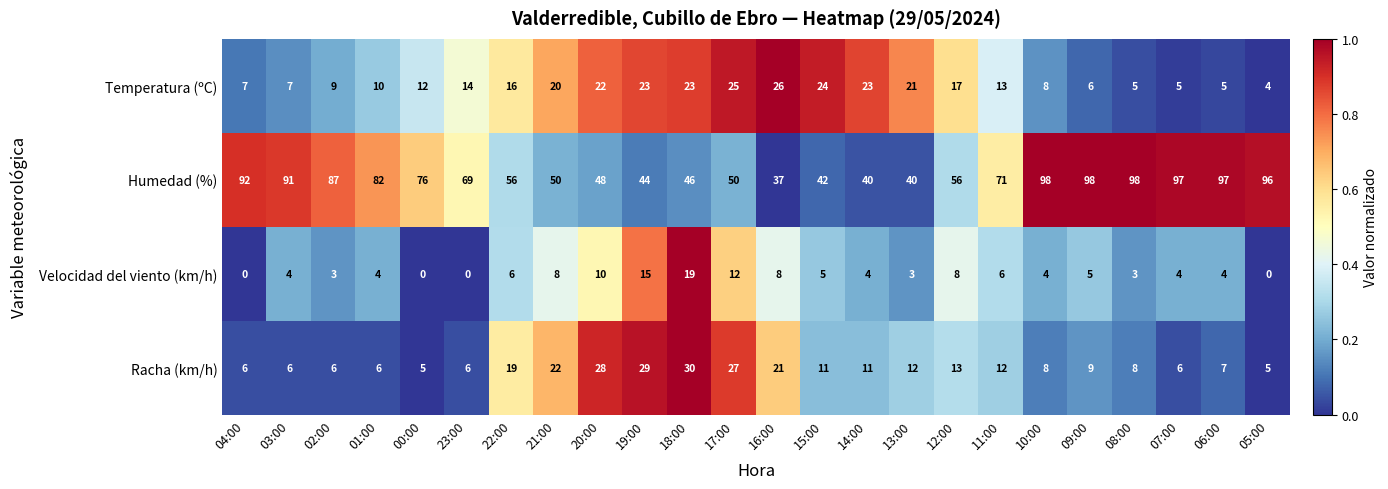

Which series changed the most between 04:00 and 18:00?

Humedad (%)